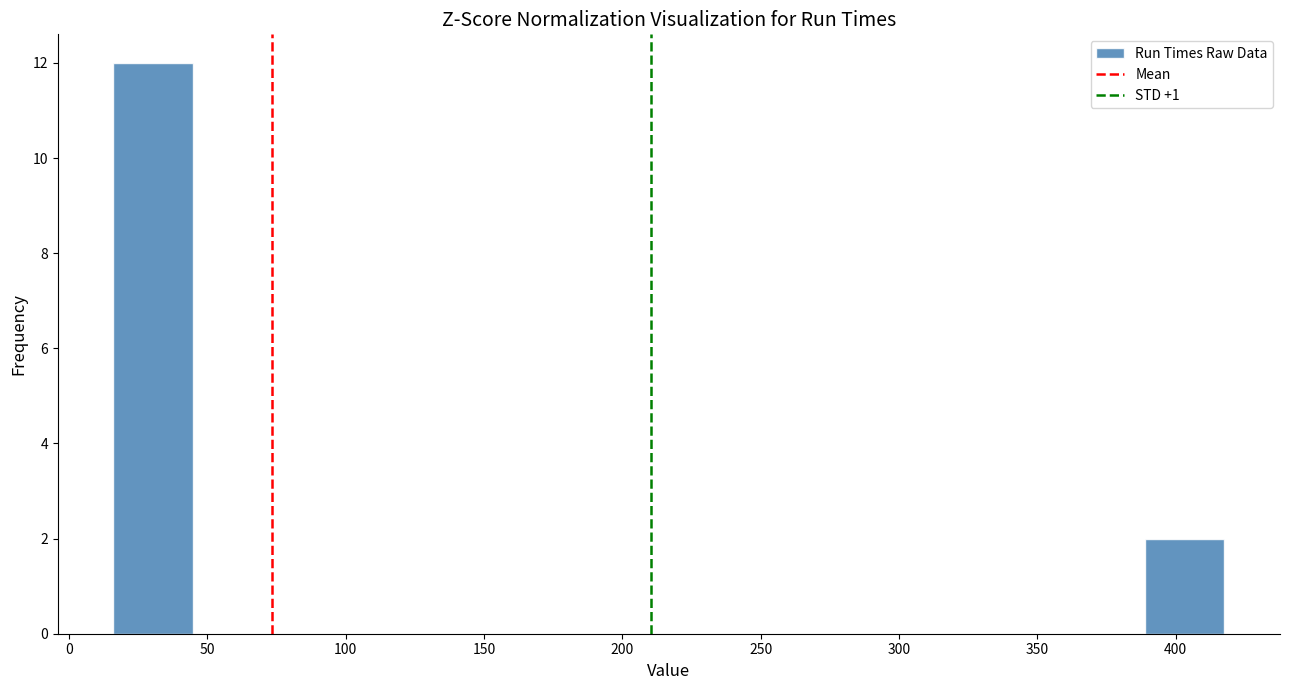

Reading left to right, transcribe this chart: for each bar, give the range it covers on the x-axis and its height. Neither the bar edges nor the heights are printed on the chart, so give them approximately, as read against the axes.

15 to 45: 12
45 to 75: 0
75 to 100: 0
100 to 130: 0
130 to 160: 0
160 to 190: 0
190 to 215: 0
215 to 245: 0
245 to 275: 0
275 to 305: 0
305 to 330: 0
330 to 360: 0
360 to 390: 0
390 to 420: 2